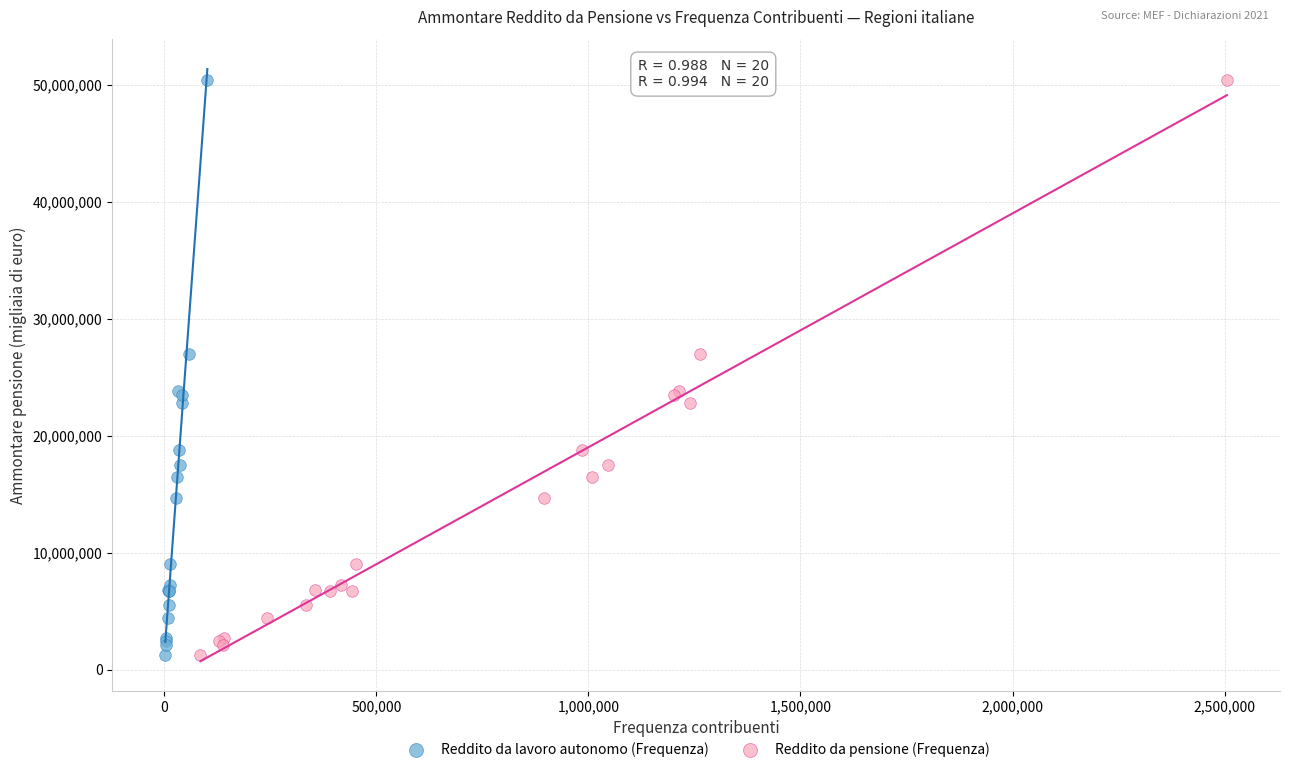

What are all the series names shown in the legend?

Reddito da lavoro autonomo (Frequenza), Reddito da pensione (Frequenza)